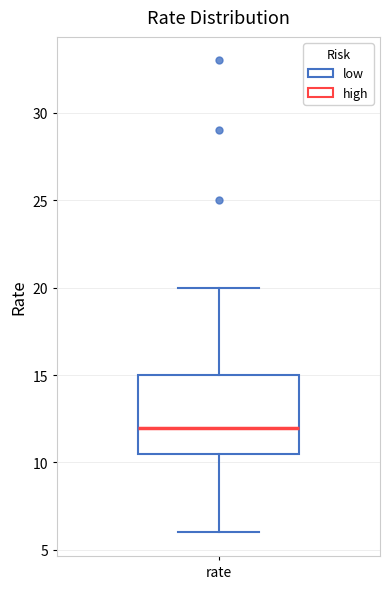

Transcribe this box plot: give where the median line is, the range the box spans, and where the two whiskers end, as read against the y-axis. The values are not printed on the chart, so give them approximately, as read against the axis.

median 12.0, box 10.5 to 15.0, whiskers 6.0 to 20.0